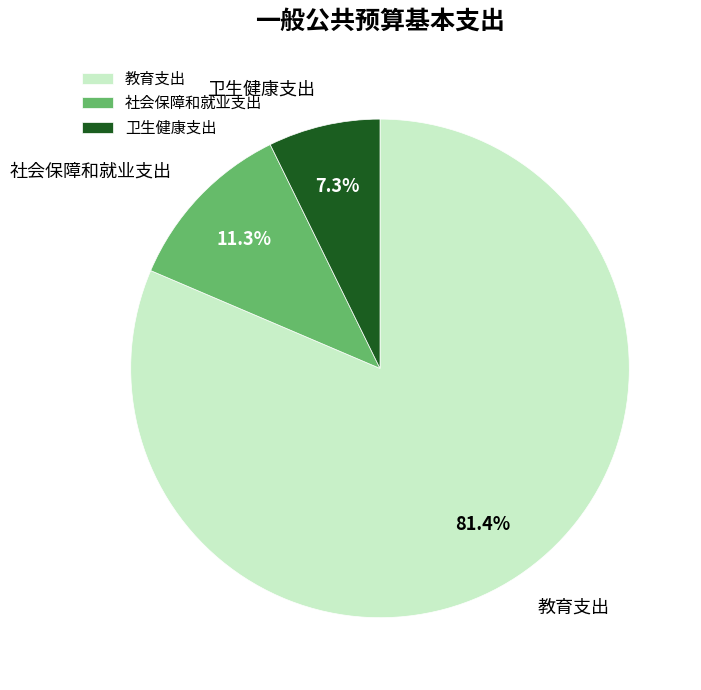

To the nearest percent, what is the average slice percentage?

33%